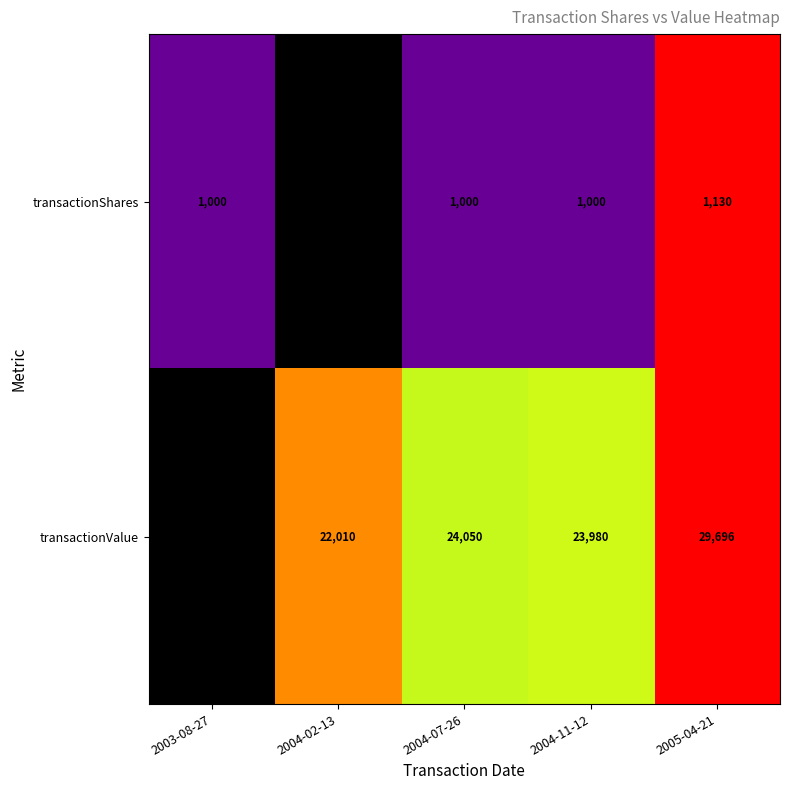

List the series in order of their overall mean, highest first.

transactionValue, transactionShares